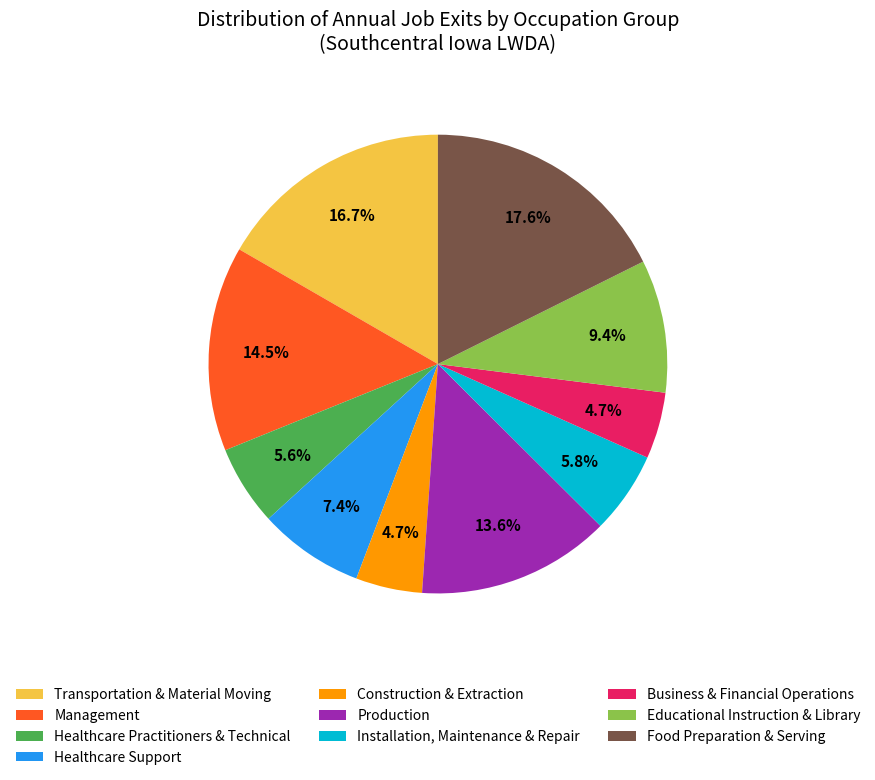

Count the number of slices in the pie.

10